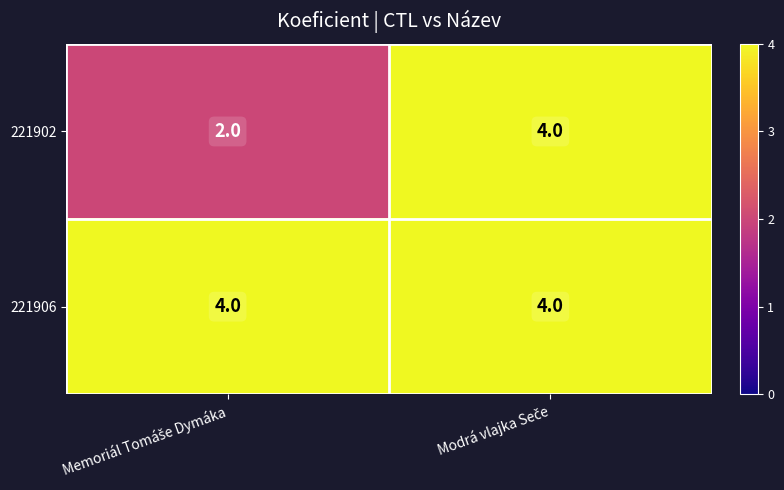

Rank the series by their average value, from highest to lowest.

221906, 221902